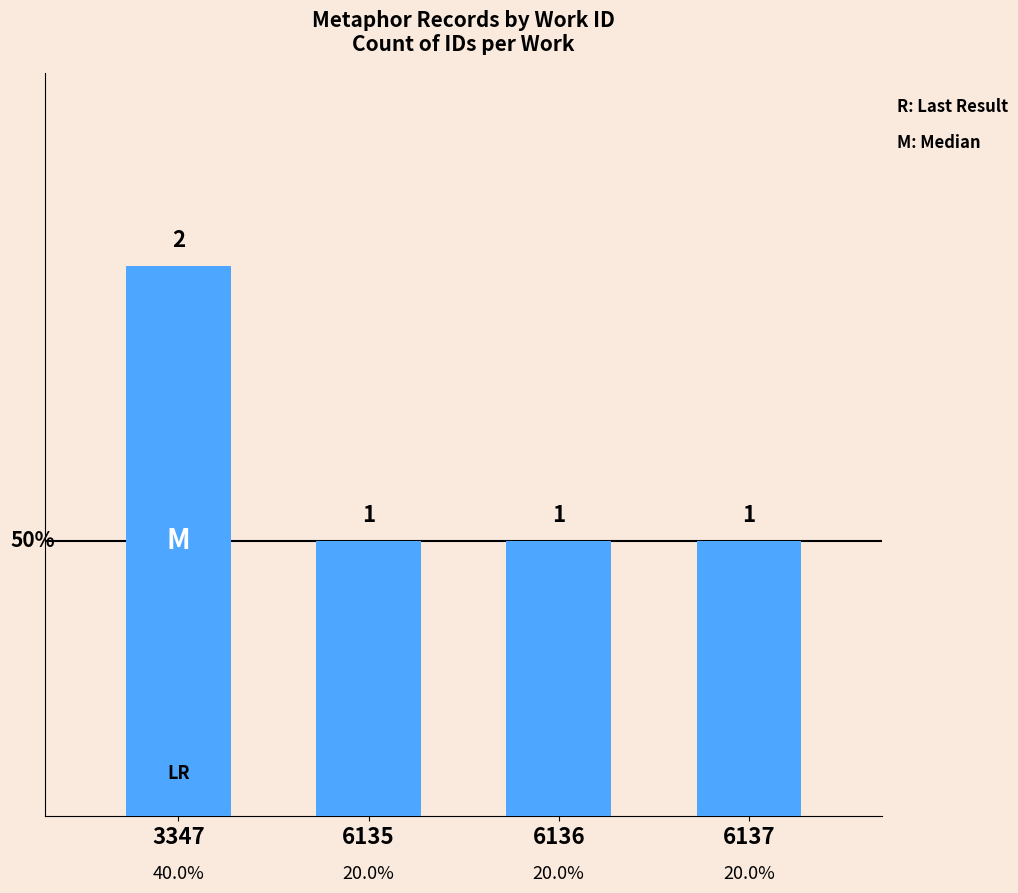

Rank the categories by value from lowest to highest.

6135, 6136, 6137, 3347